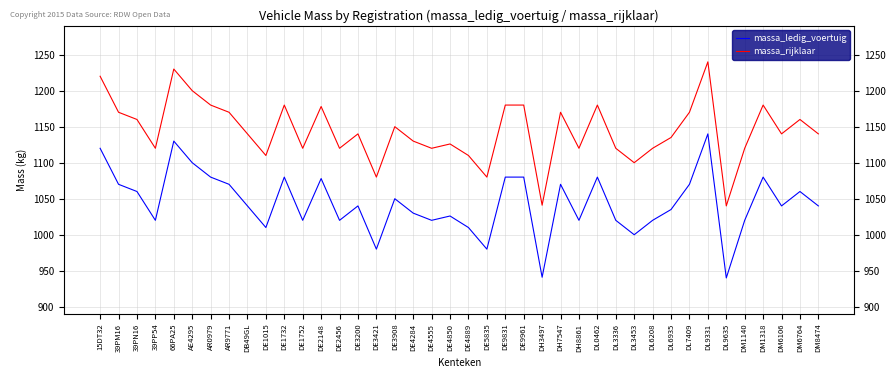

At which category does massa_ledig_voertuig reach its first local peak?

66PA25